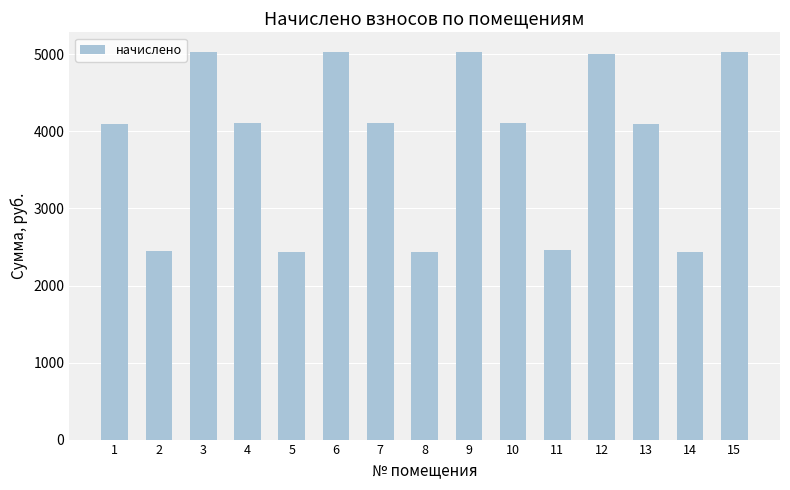

What is the maximum value shown in the chart?

5035.0